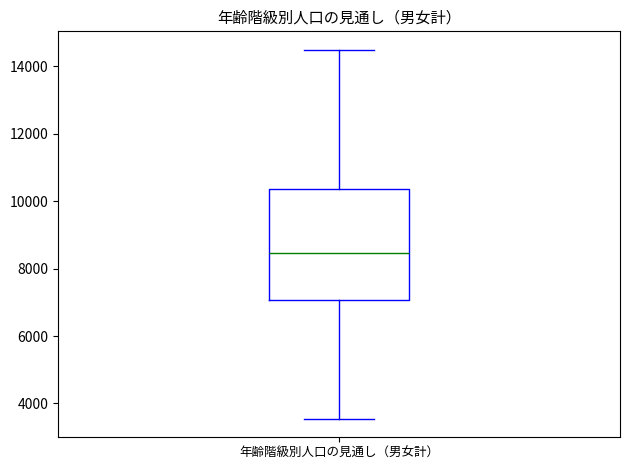

Where does the upper whisker of the box for 年齢階級別人口の見通し（男女計） end on the y-axis? The values are not printed on the chart, so give them approximately, as read against the axis.

14400